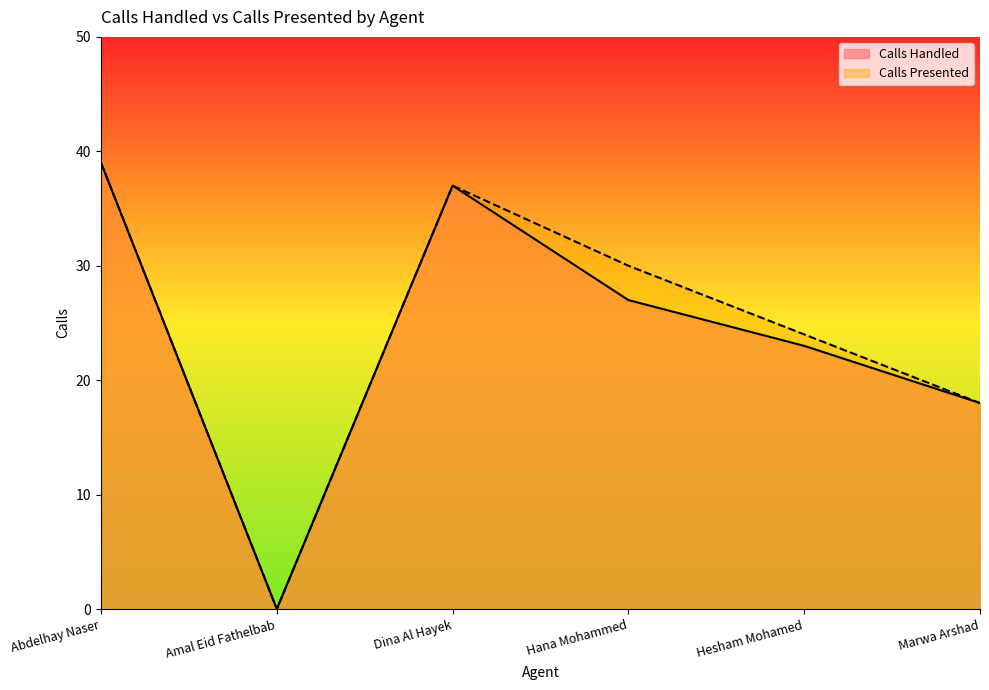

At Dina Al Hayek, list the series in order from largest to smallest.

Calls Handled, Calls Presented